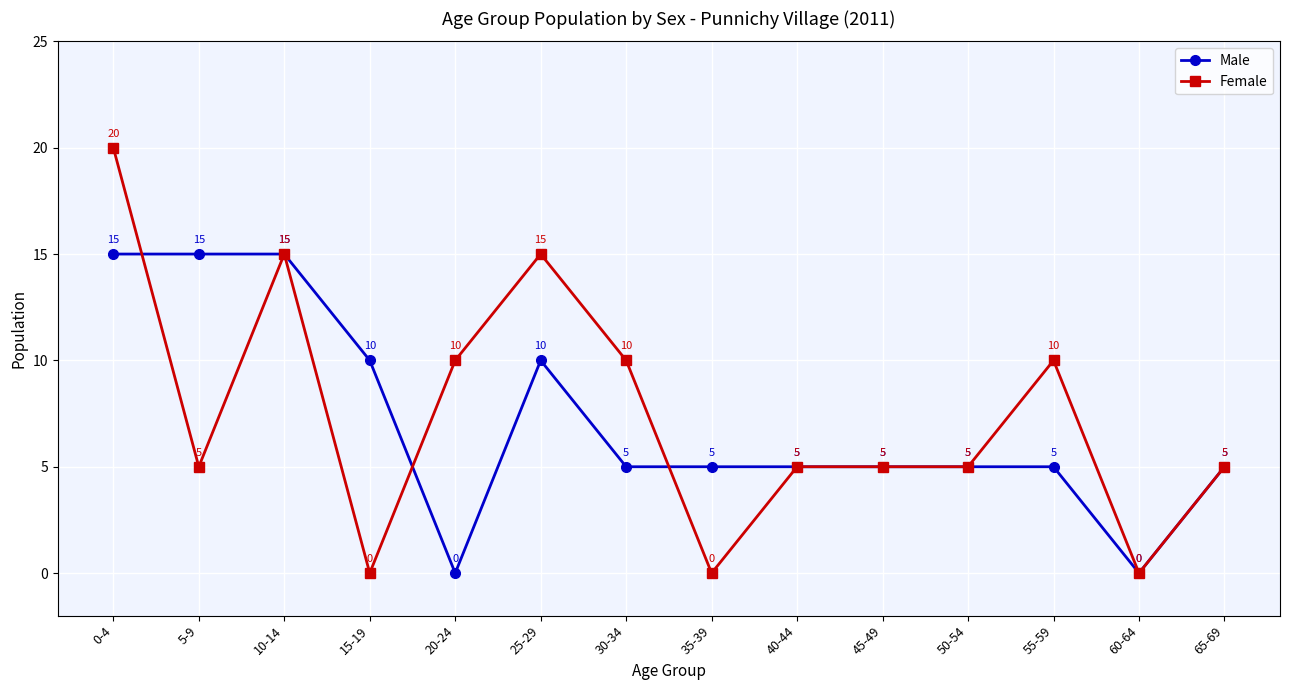

True or false: Female has a value of 5 at 5-9.

True